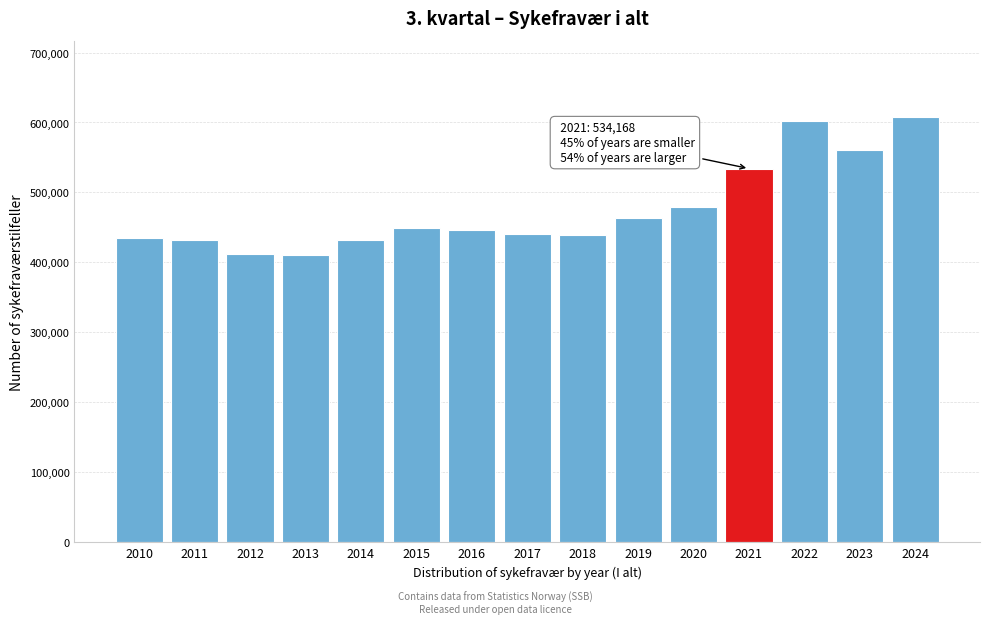

Is it true that the value at 2012 is 411524?

True